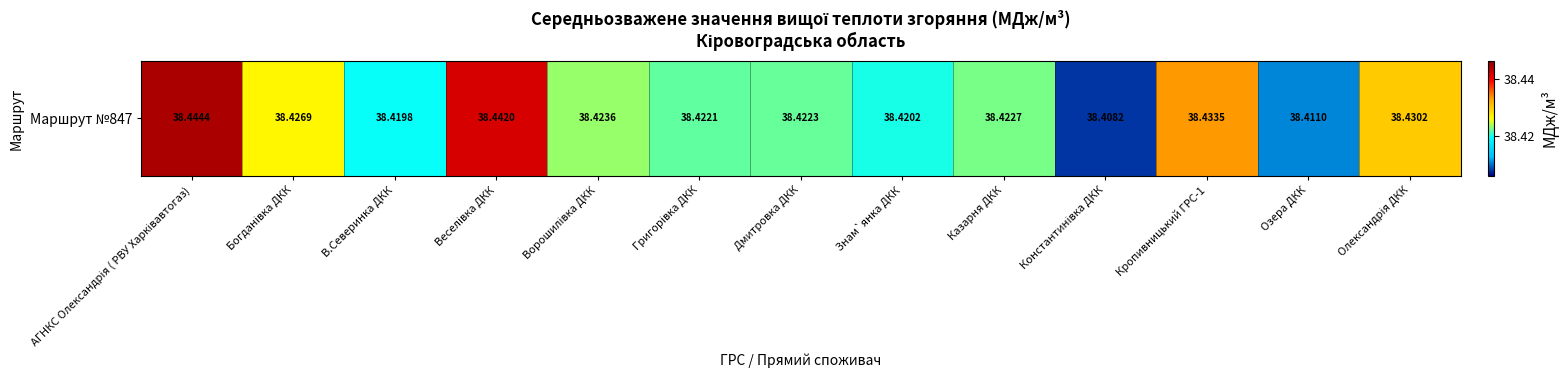

Rank the categories by value from lowest to highest.

Константинівка ДКК, Озера ДКК, В.Северинка ДКК, Знам`янка ДКК, Григорівка ДКК, Дмитровка ДКК, Казарня ДКК, Ворошилівка ДКК, Богданівка ДКК, Олександрія ДКК, Кропивницький ГРС-1, Веселівка ДКК, АГНКС Олександрія ( РВУ Харківавтогаз)